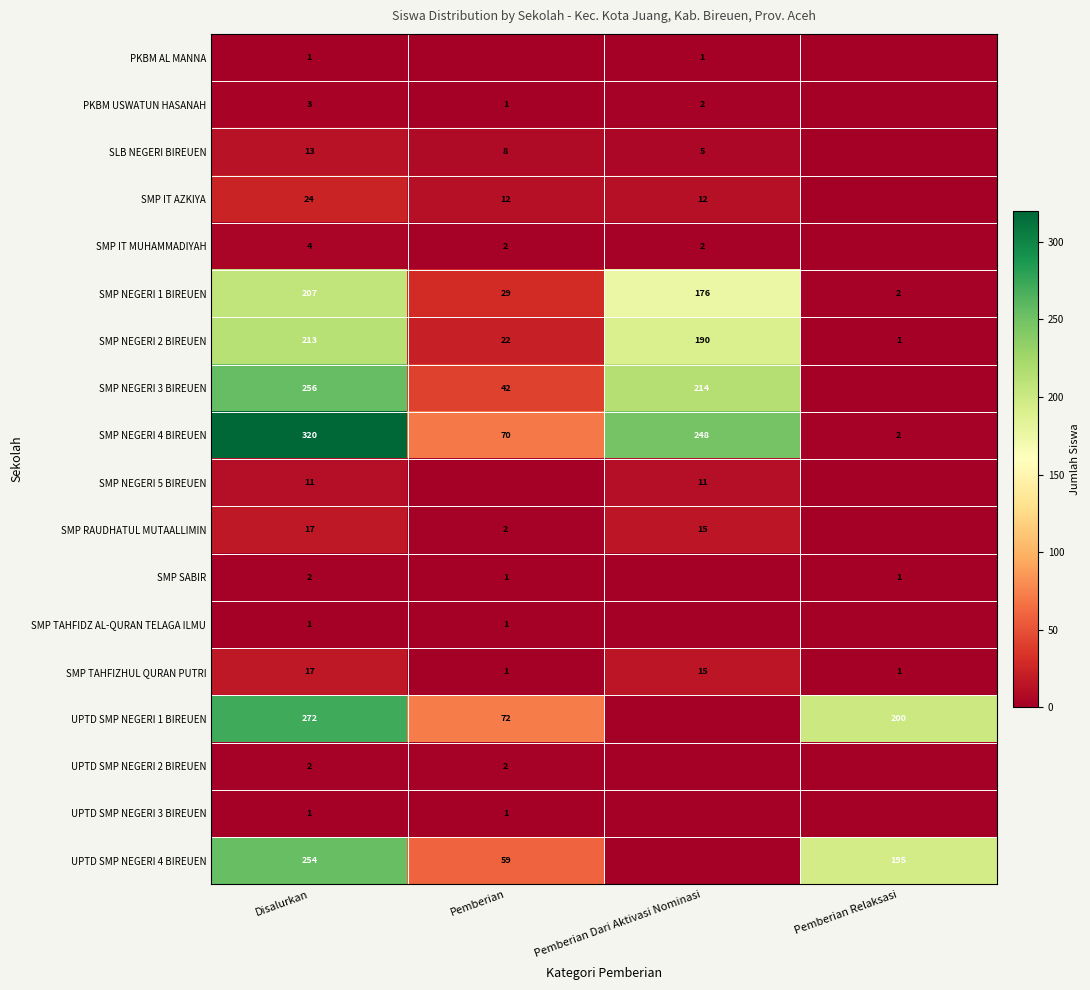

The PKBM USWATUN HASANAH series shows 3 at Disalurkan. True or false?

True